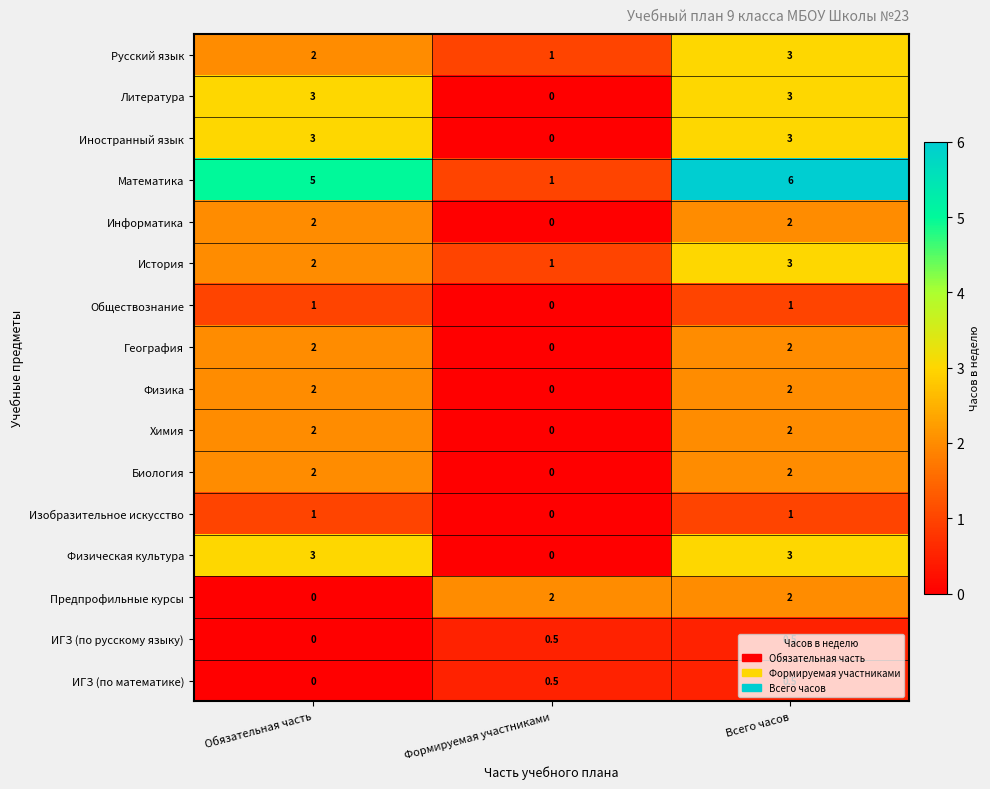

List the labels in order of Русский язык value, smallest first.

Формируемая участниками, Обязательная часть, Всего часов